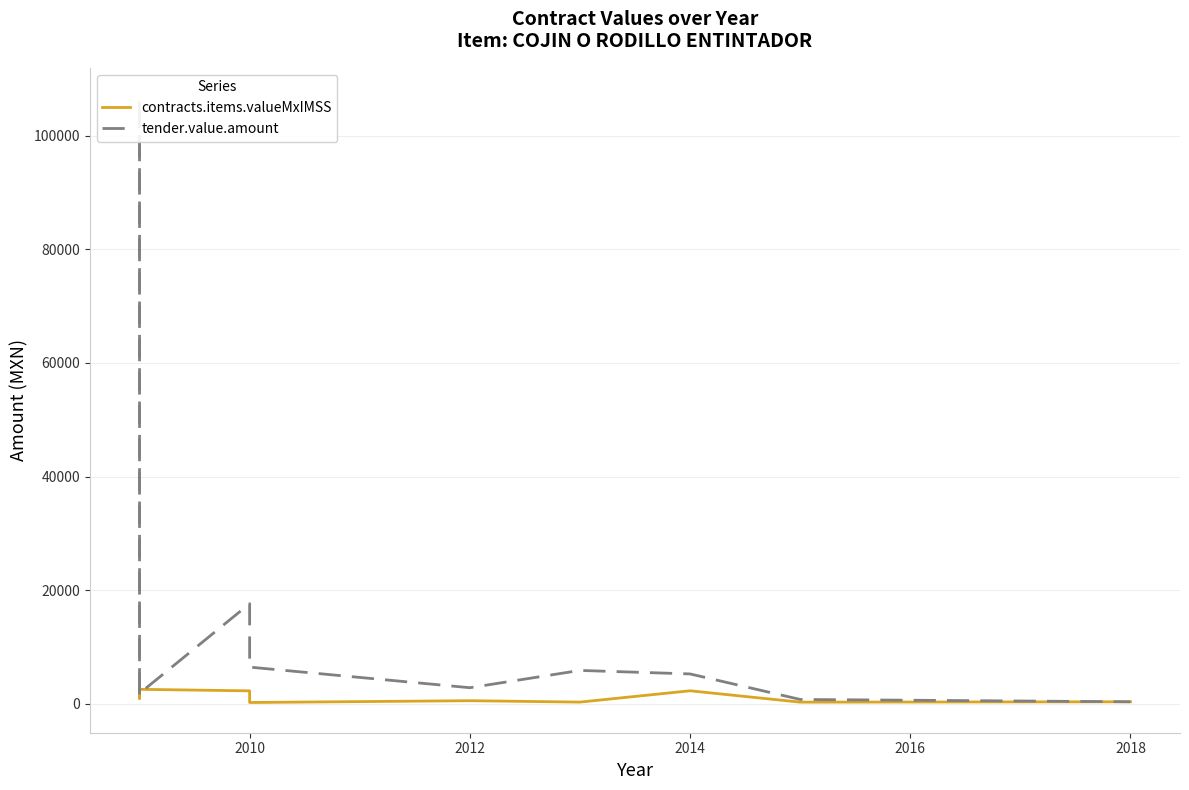

At 2010, list the series in order from smallest to largest.

contracts.items.valueMxIMSS, tender.value.amount